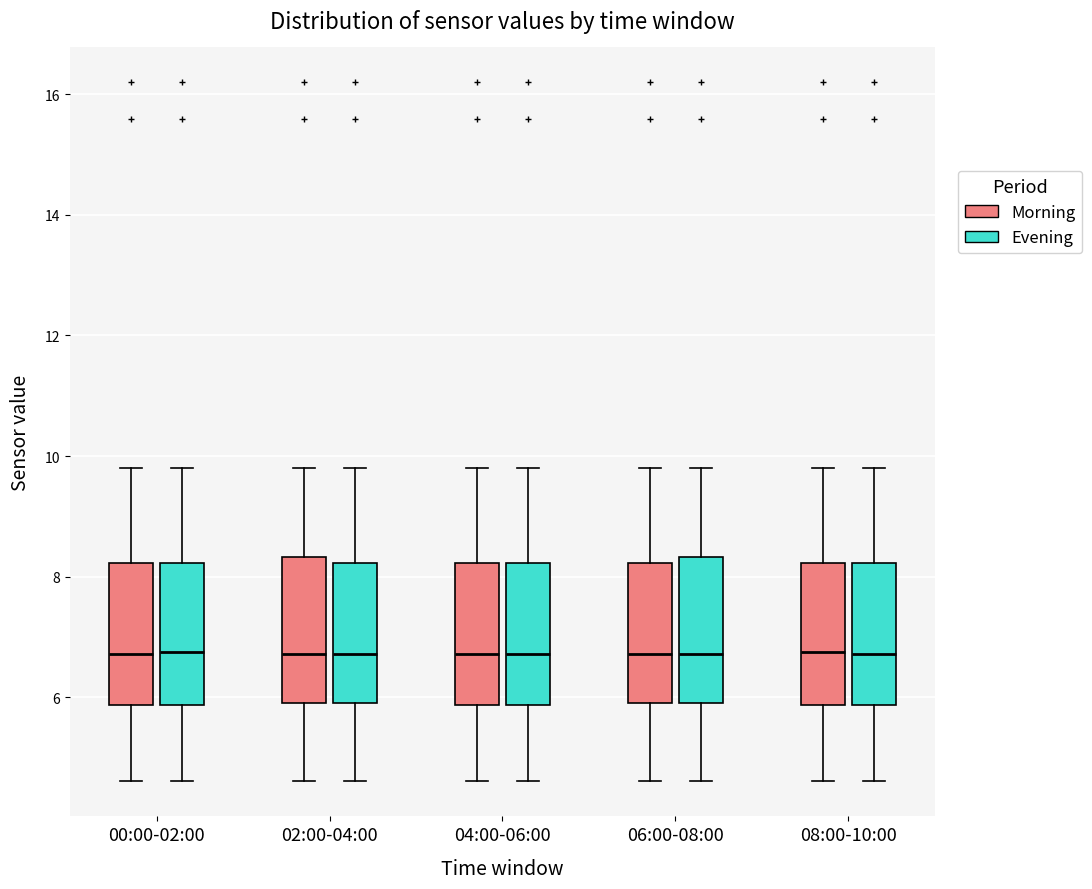

Where does the median line of the box for 00:00-02:00 (Evening) sit on the y-axis? The values are not printed on the chart, so give them approximately, as read against the axis.

6.8